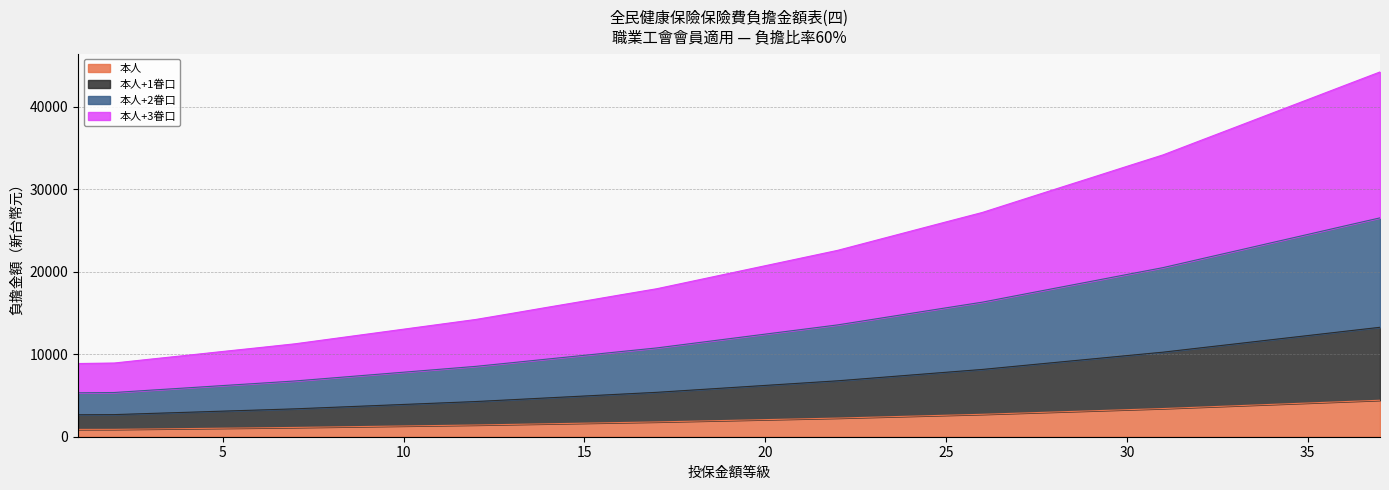

What is the maximum value for 本人?

4420